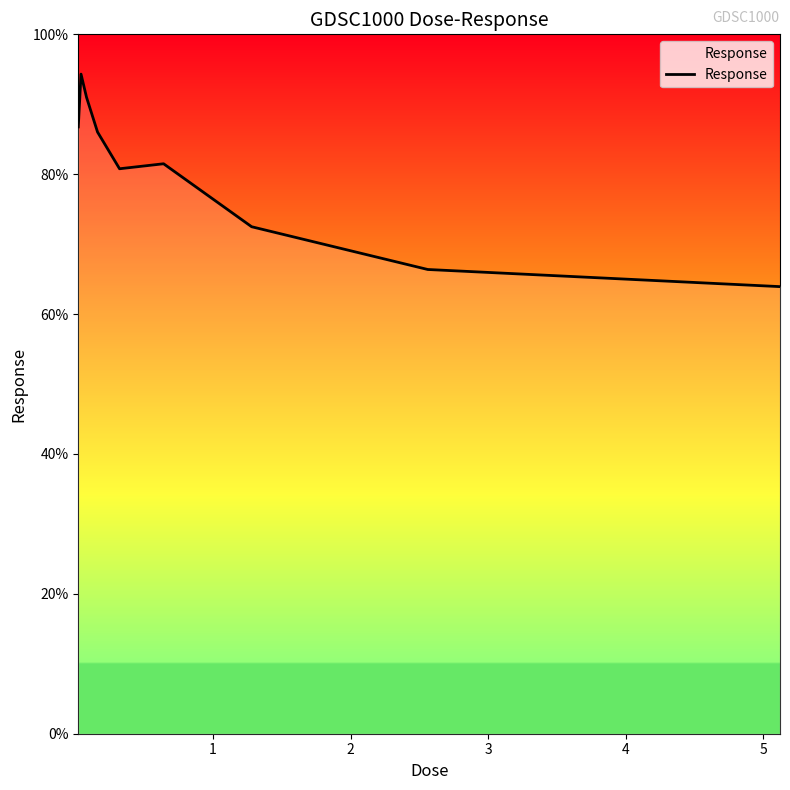

What is the difference between the maximum and minimum values?

30.4